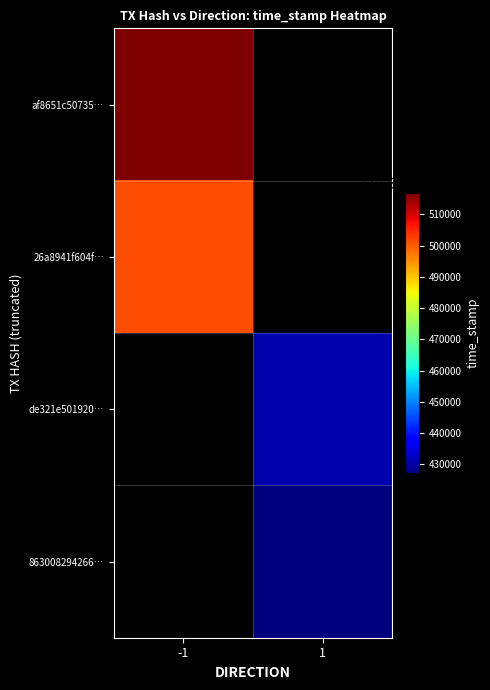

The value of 26a8941f604f… at -1 is 2331361937.0. True or false?

False